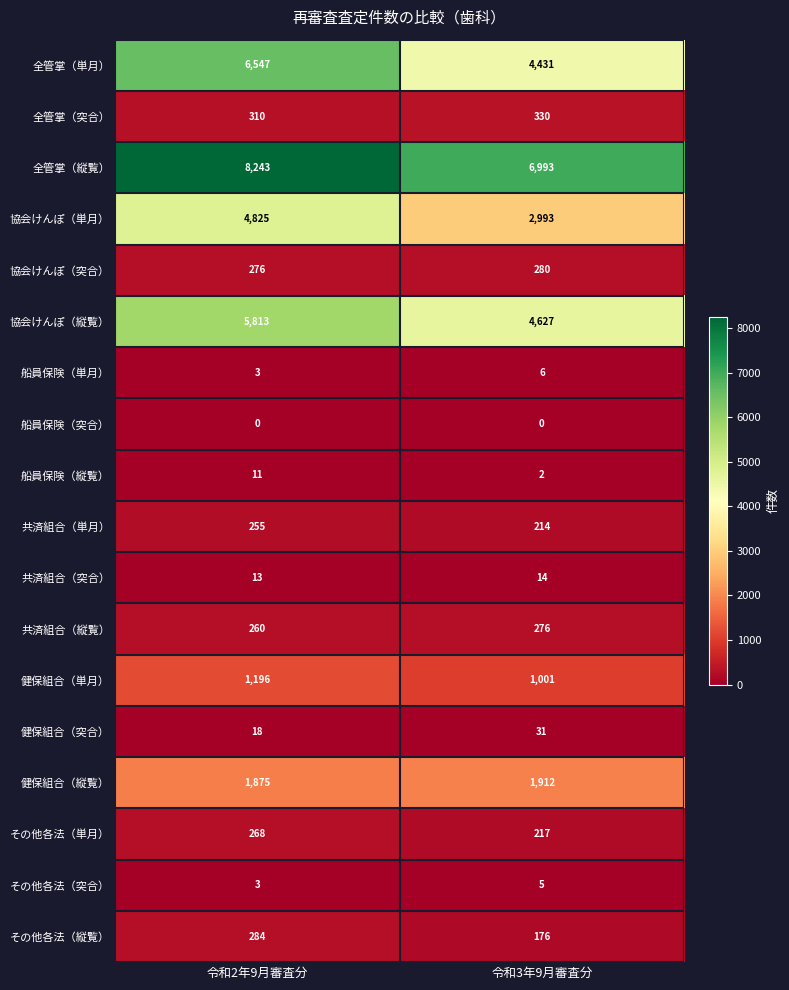

True or false: 全管掌（単月） has a value of 9119 at 令和2年9月審査分.

False